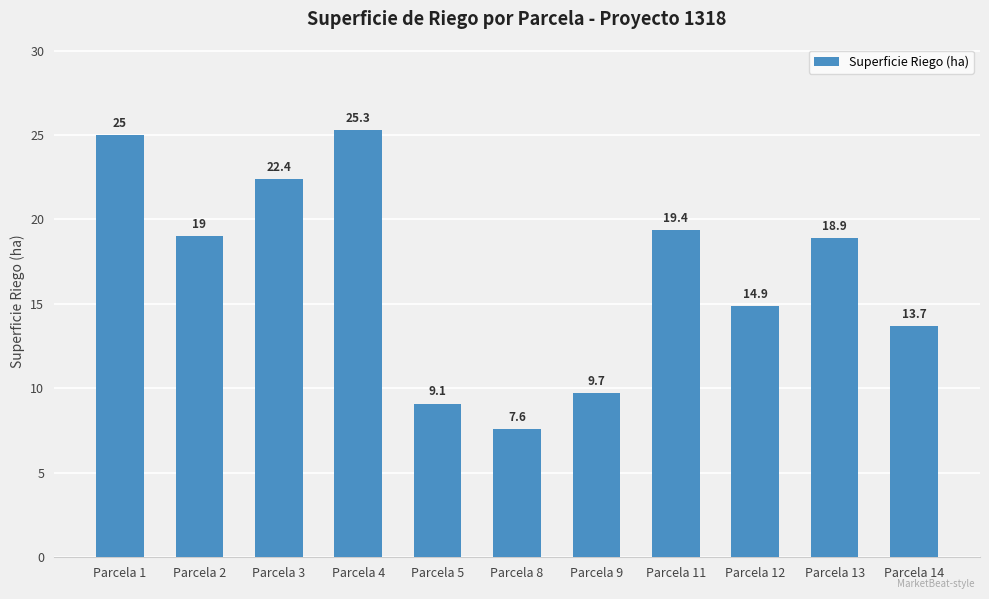

True or false: the data shows 9.7 at Parcela 9.

True